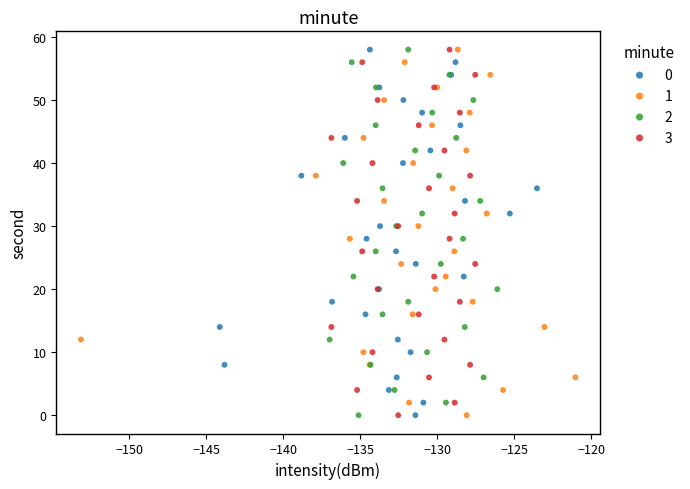

What are all the series names shown in the legend?

0, 1, 2, 3